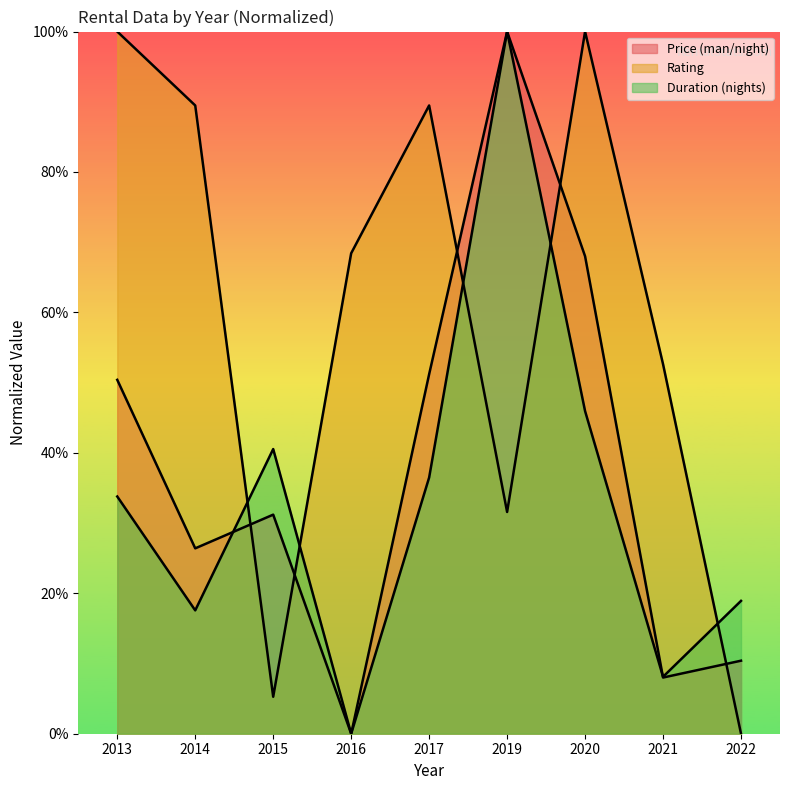

Reading left to right, transcribe all the data shown in this chart.

Price (man/night): 2013=50.4	2014=26.4	2015=31.2	2016=0.0	2017=51.2	2019=100.0	2020=68.0	2021=8.0	2022=10.4
Rating: 2013=100.0	2014=89.5	2015=5.3	2016=68.4	2017=89.5	2019=31.6	2020=100.0	2021=52.6	2022=0.0
Duration (nights): 2013=33.8	2014=17.6	2015=40.5	2016=0.0	2017=36.5	2019=100.0	2020=45.9	2021=8.1	2022=18.9